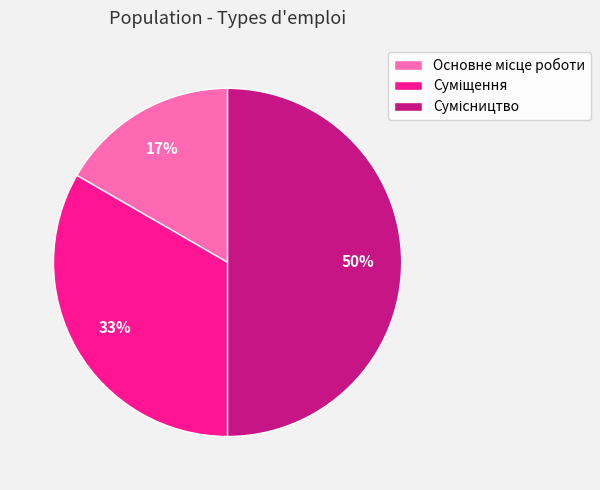

To the nearest percent, what is the difference between the largest and smallest slice percentages?

33%